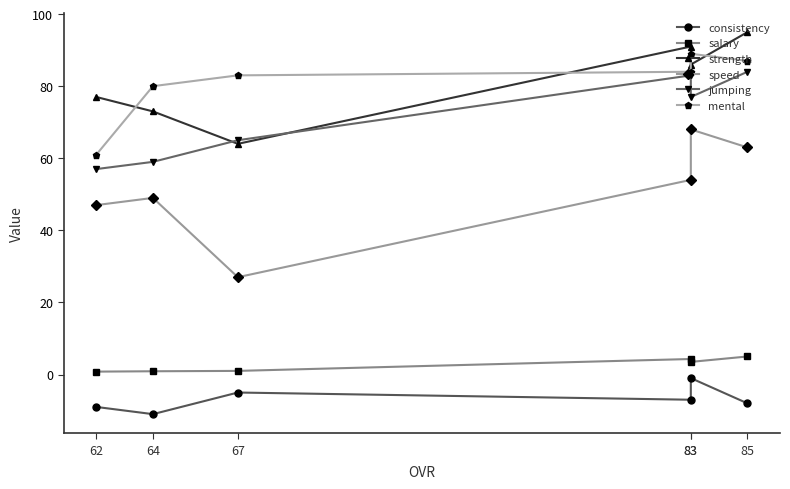

Rank the series at 83 from highest to lowest value.

mental, strength, jumping, speed, salary, consistency